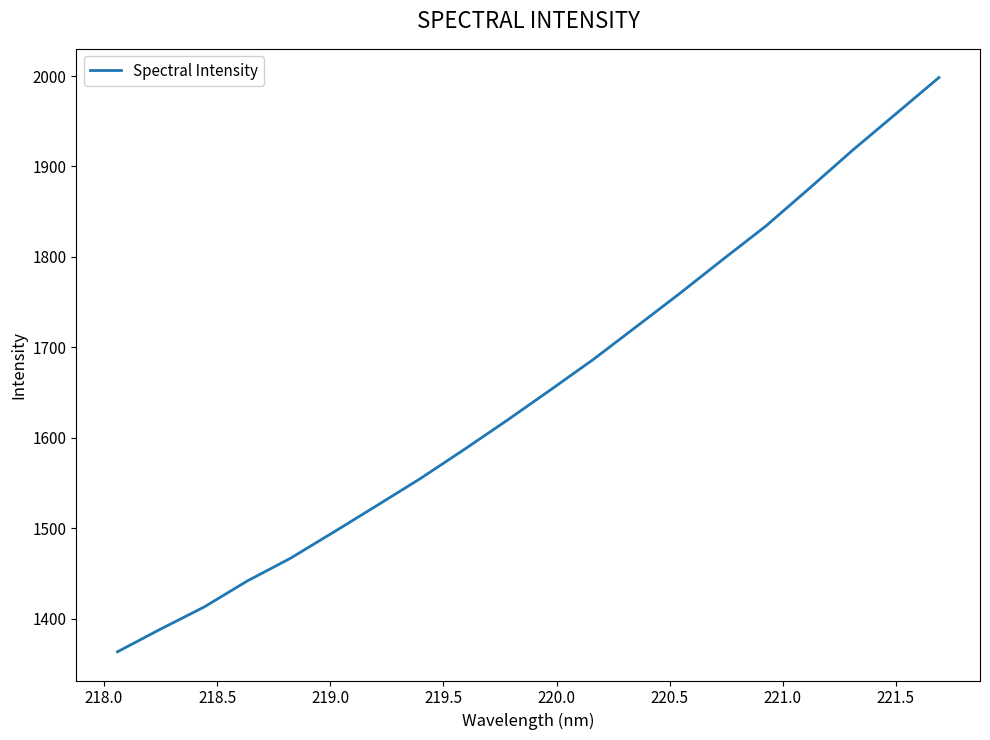

Reading left to right, what are all the values shown in this chart?

1363.2	1388.4	1412.7	1441.5	1466.7	1495.6	1525.1	1554.8	1586.4	1619.0	1652.5	1686.5	1722.9	1759.5	1797.2	1834.3	1875.7	1917.8	1958.0	1998.3